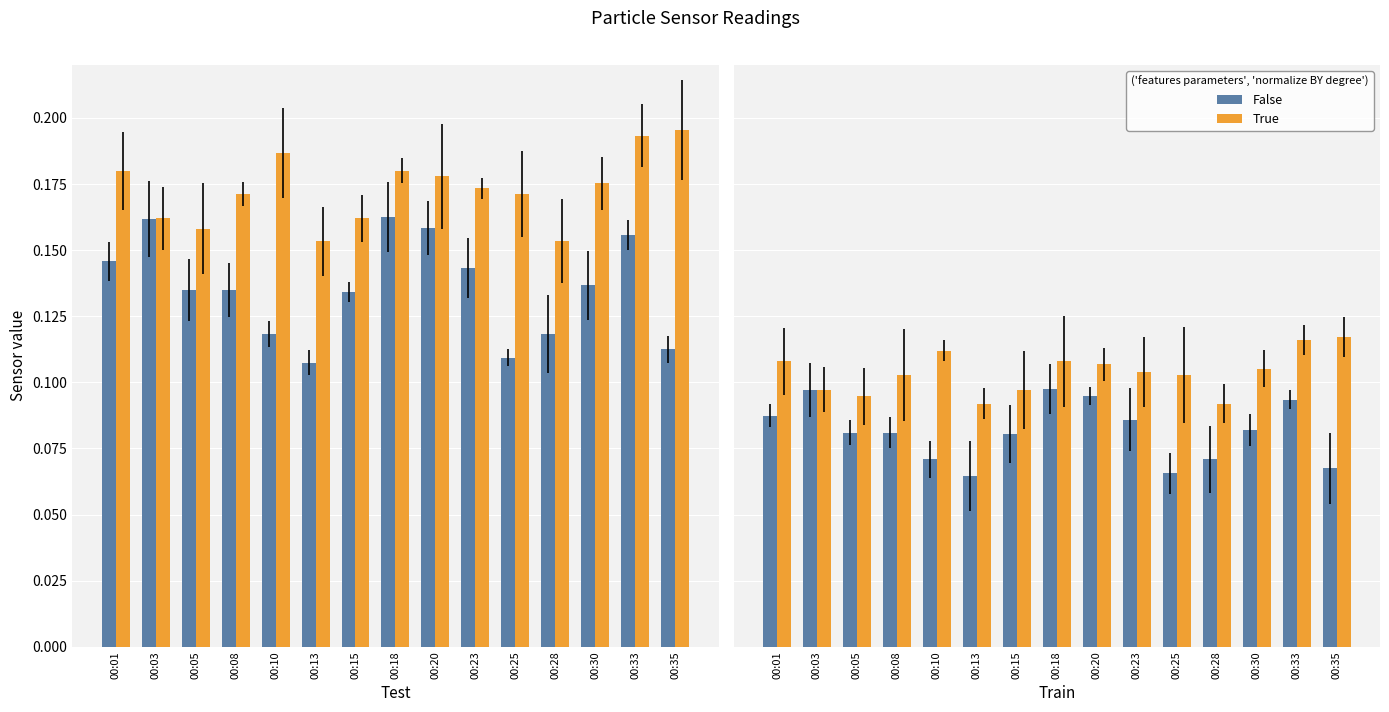

Does the chart contain stacked bars?

No